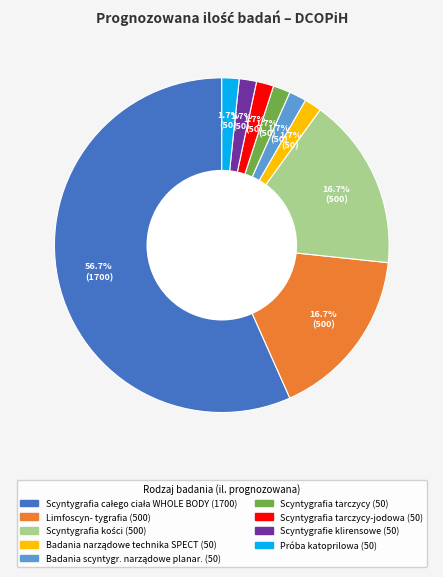

Count the number of slices in the pie.

9